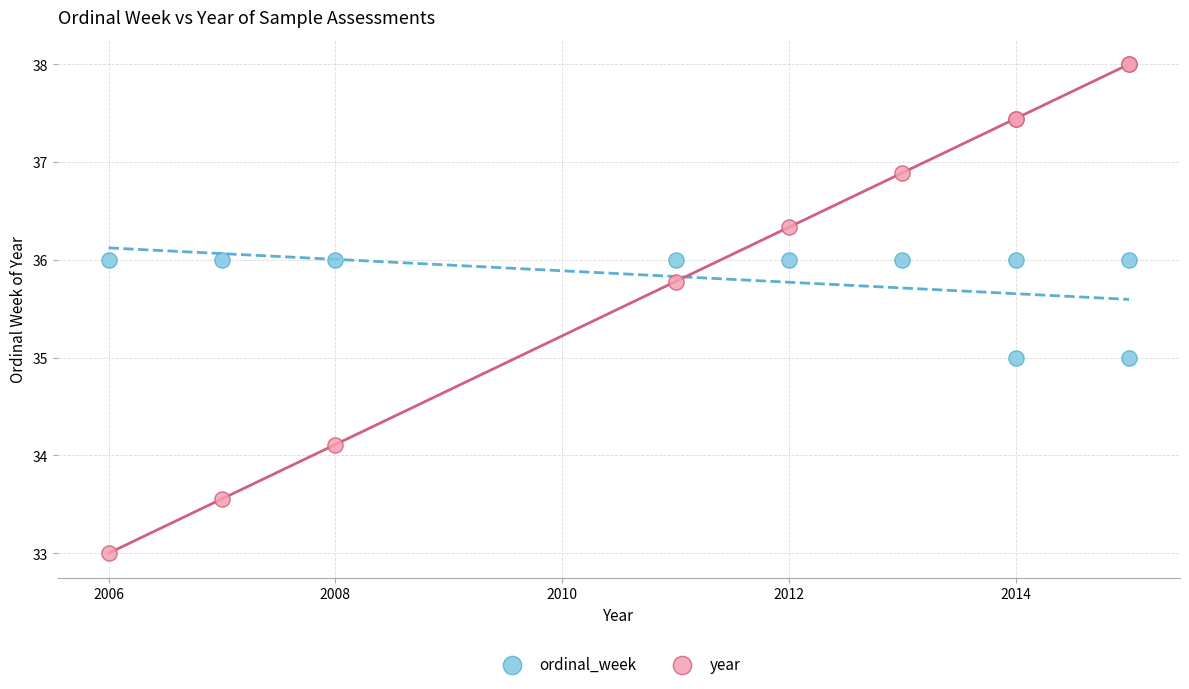

Which series reaches the maximum Y coordinate?

year